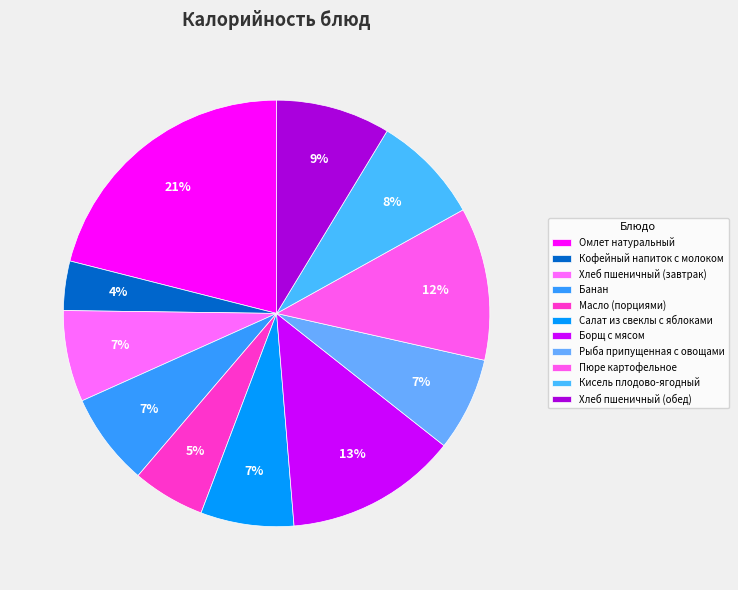

Is it true that Кофейный напиток с молоком is 1% of the pie?

False